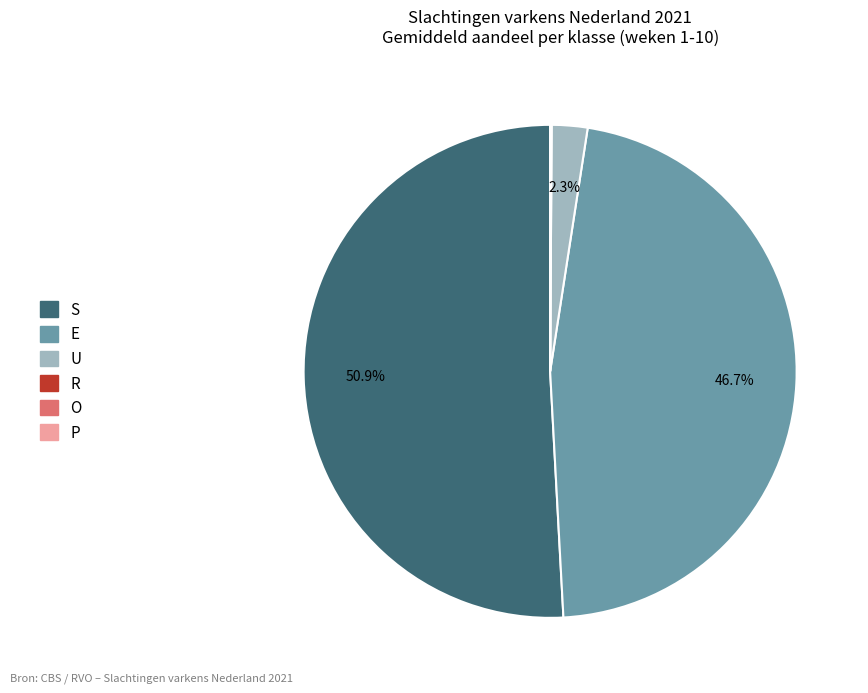

Which slice is the largest?

S